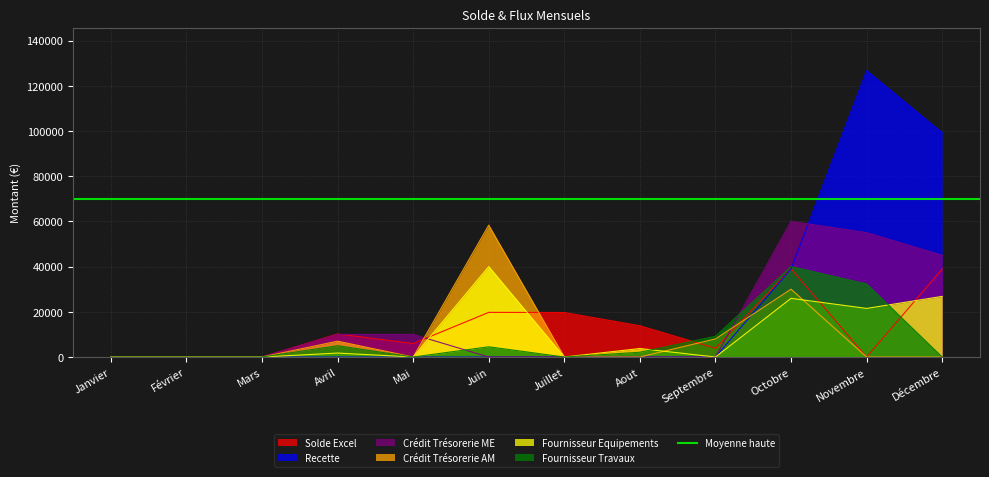

In Crédit Trésorerie AM, how many points are higher than both neighbors (excluding endpoints)?

3